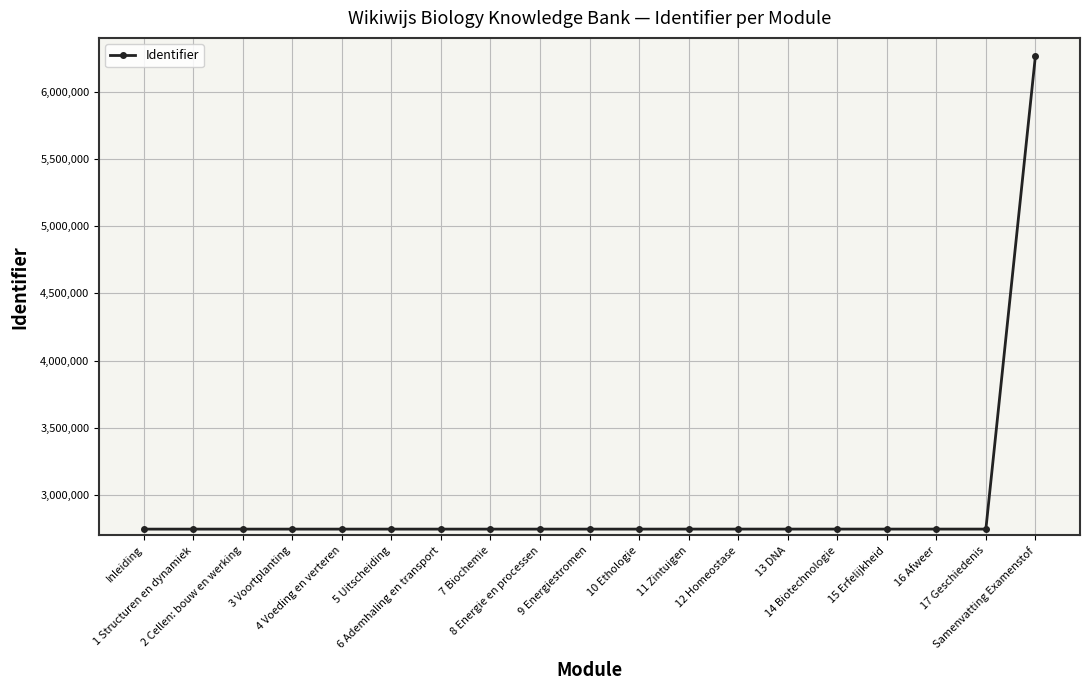

What is the minimum value shown in the chart?

2746876